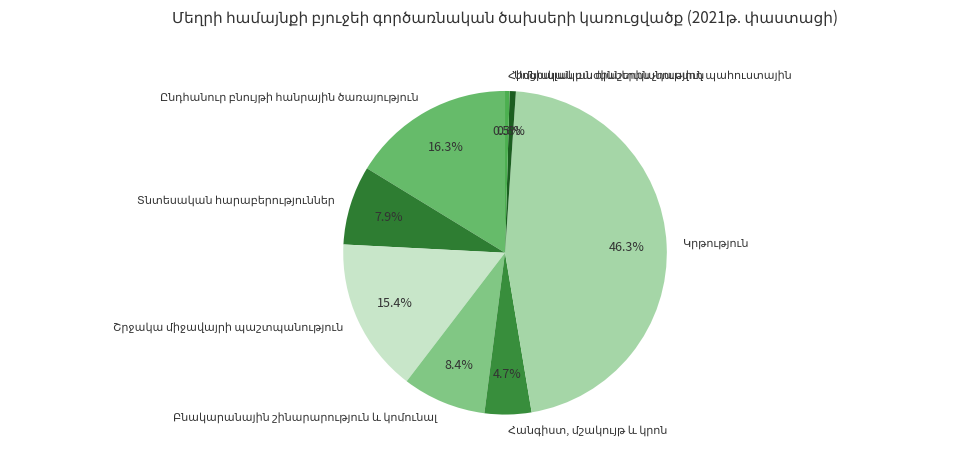

Does any single category account for the majority?

No